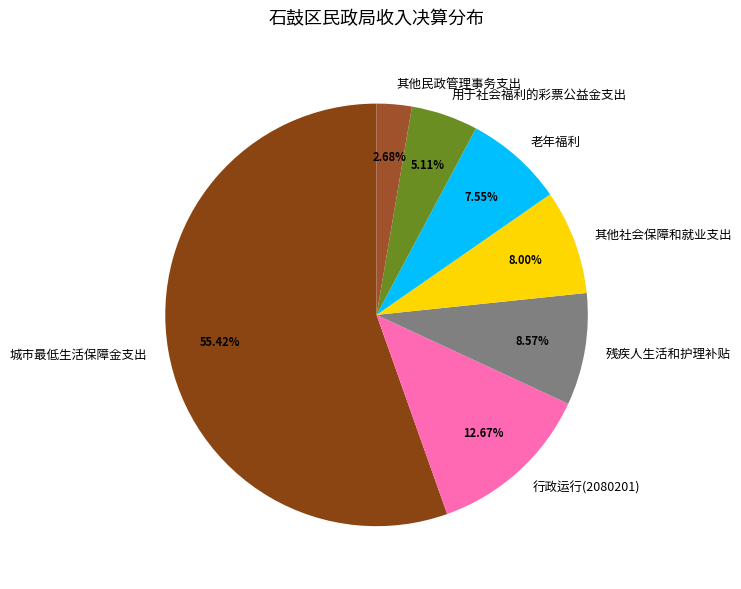

To the nearest percent, what percentage of the pie is 残疾人生活和护理补贴?

9%